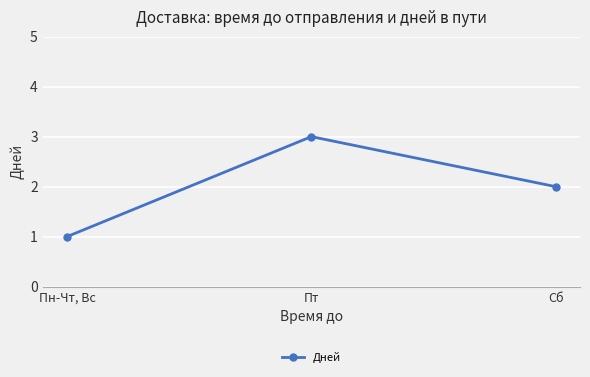

What is the value of the 2nd point from the left?

3